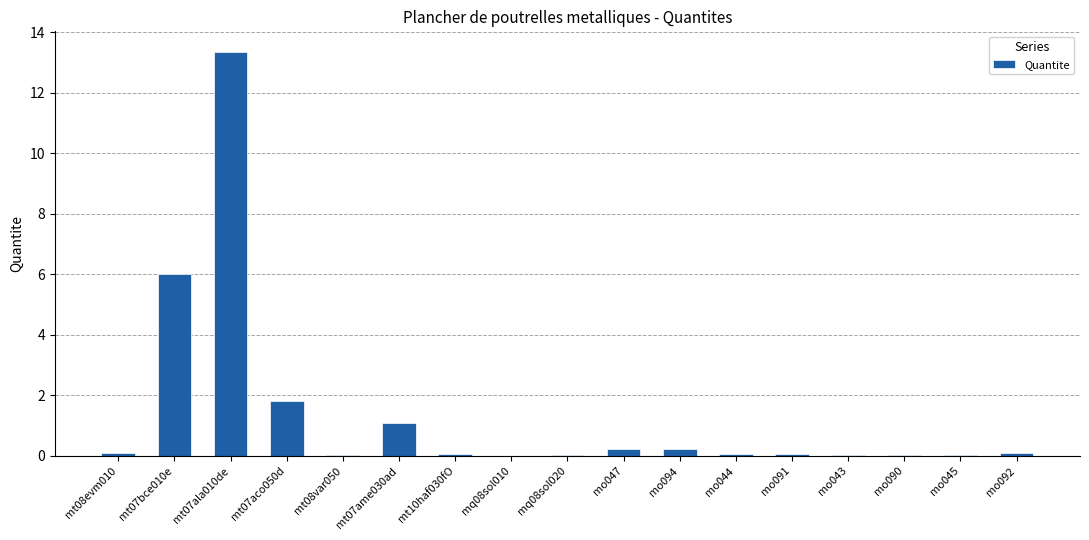

At which category does the chart reach its peak across all series?

mt07ala010de